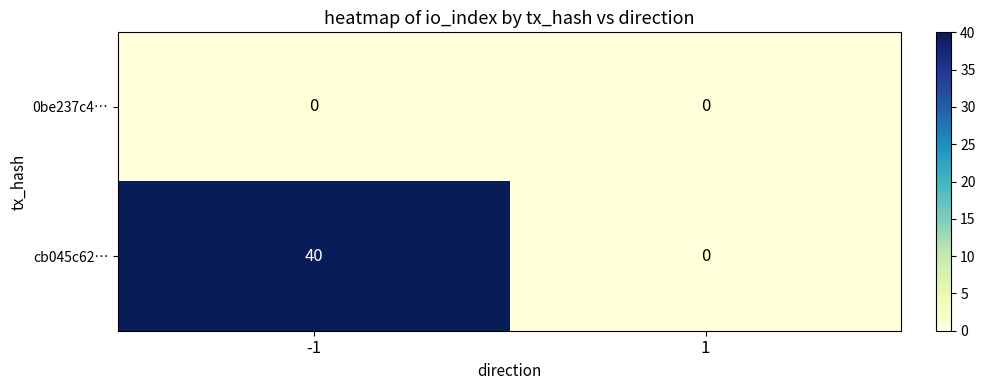

Reading right to left, transcribe all the data shown in this chart.

0be237c4…: 0	0
cb045c62…: 0	40